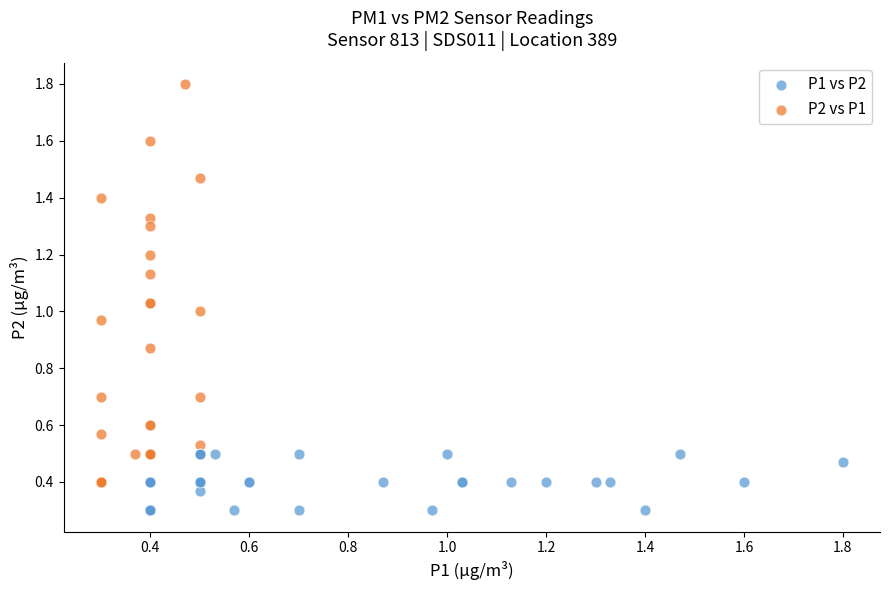

Which series has the largest Y range (max minus min)?

P2 vs P1